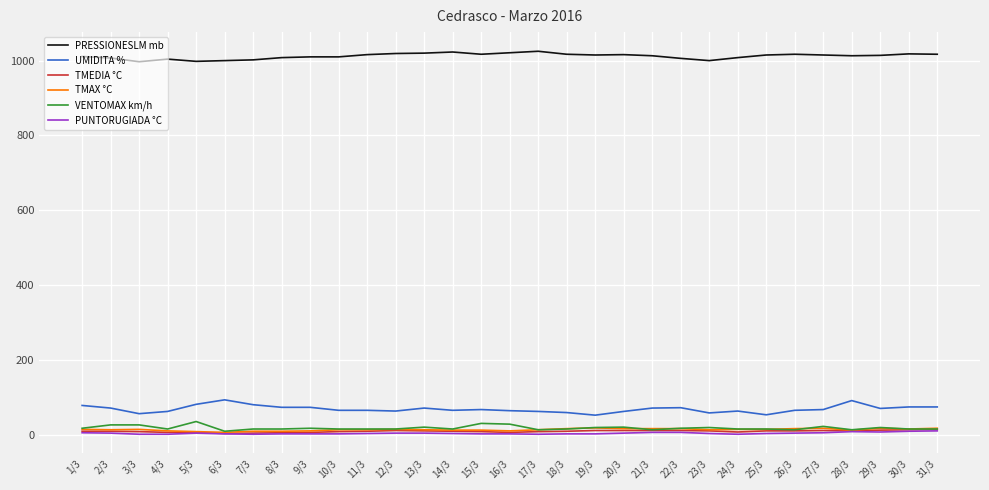

Which series has the largest total across all categories?

PRESSIONESLM mb